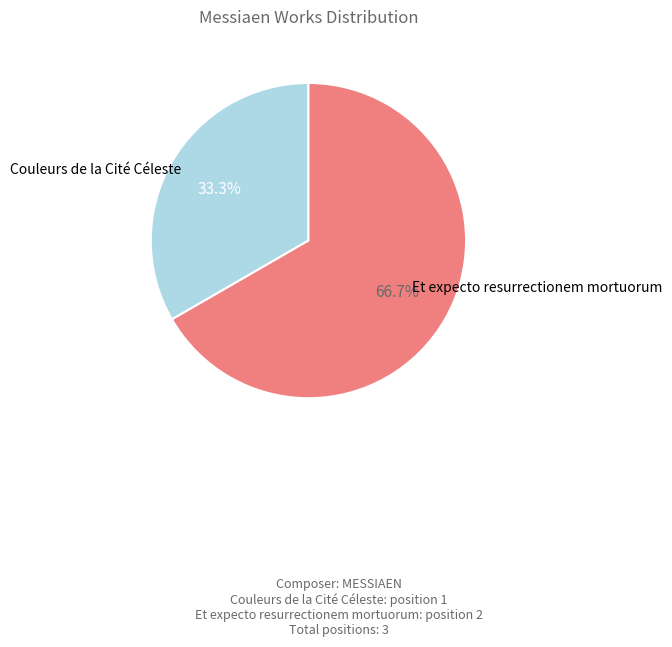

Is there a majority slice in this chart?

Yes